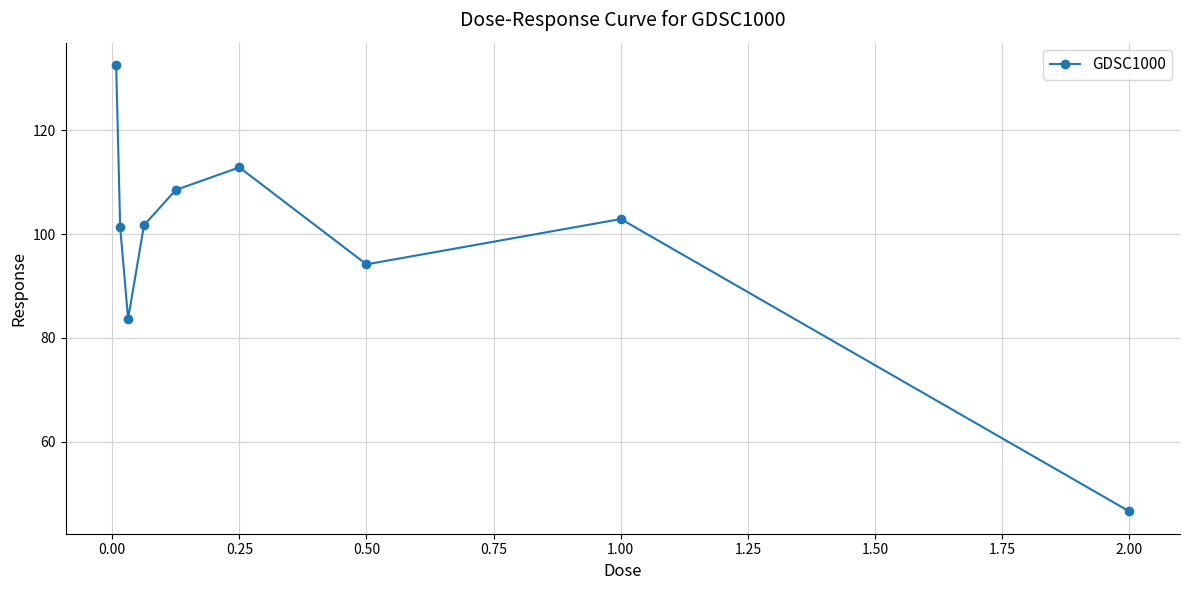

What is the greatest value displayed?

132.6